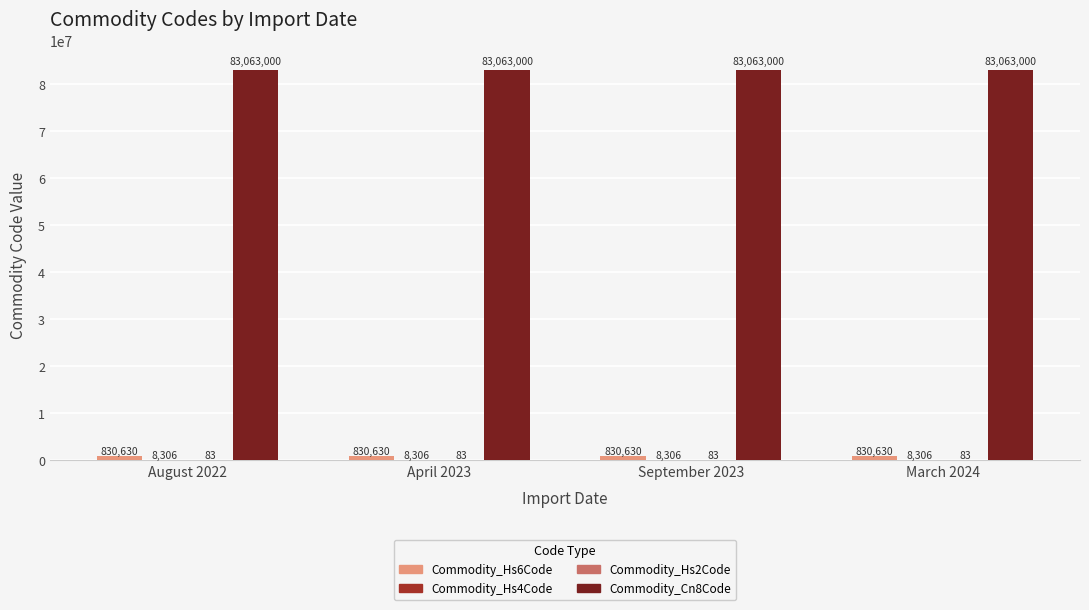

The value of Commodity_Cn8Code at March 2024 is 137860427. True or false?

False